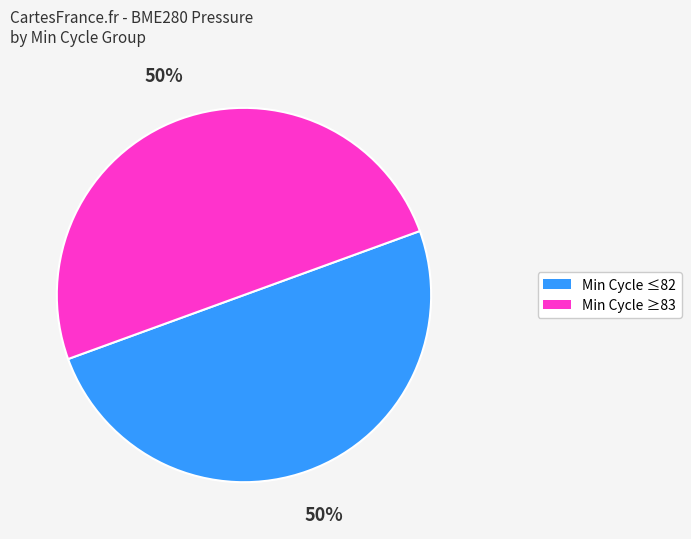

To the nearest percent, what is the average slice percentage?

50%